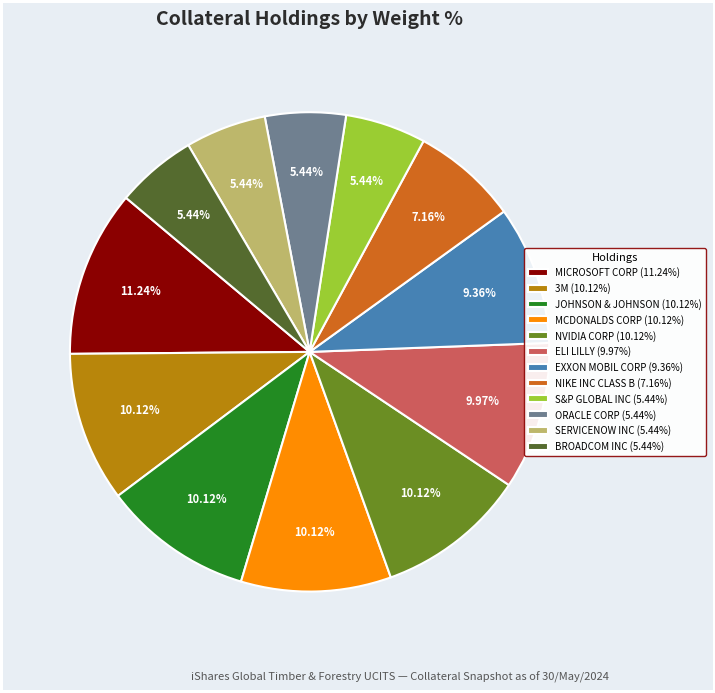

Is JOHNSON & JOHNSON (10.12%) the majority of the pie?

No